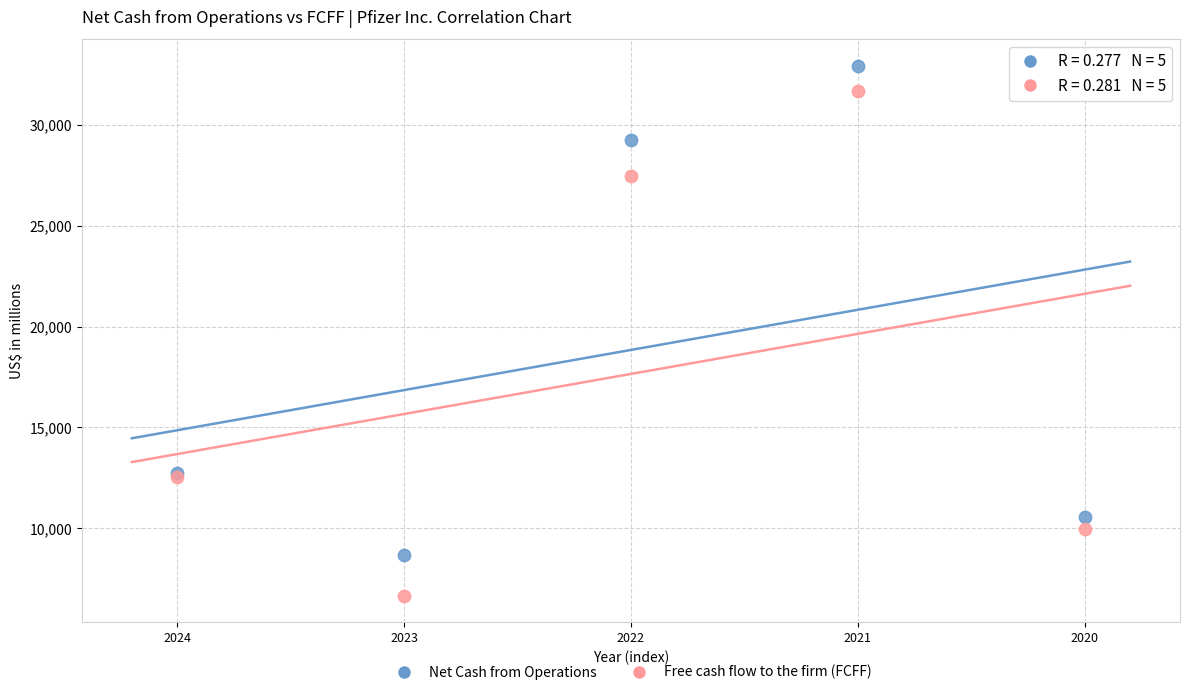

Which series contains the lowest Y value?

Free cash flow to the firm (FCFF)